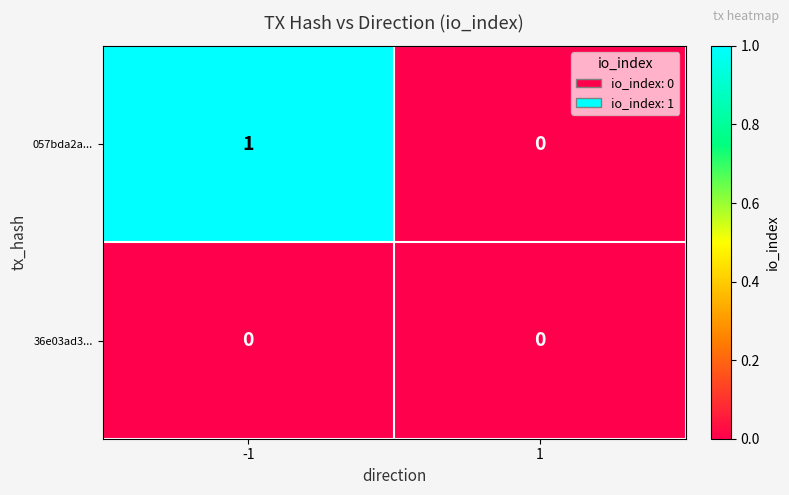

Which series changed the most between -1 and 1?

057bda2a...